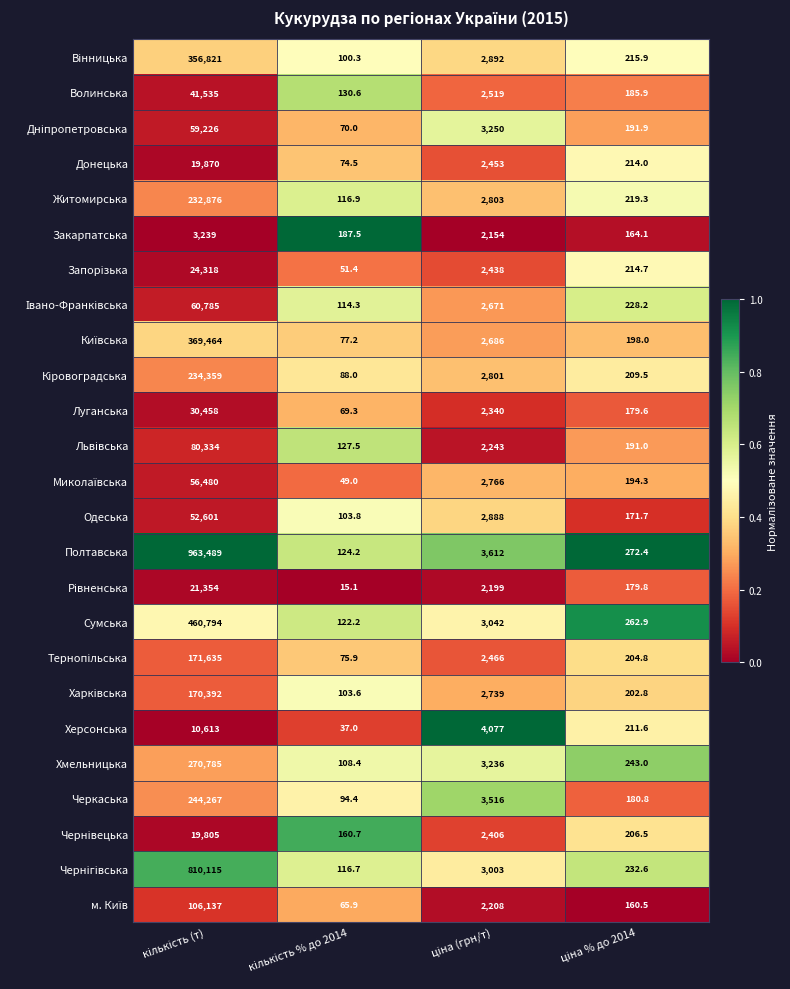

What is the maximum value for Черкаська?

244267.0